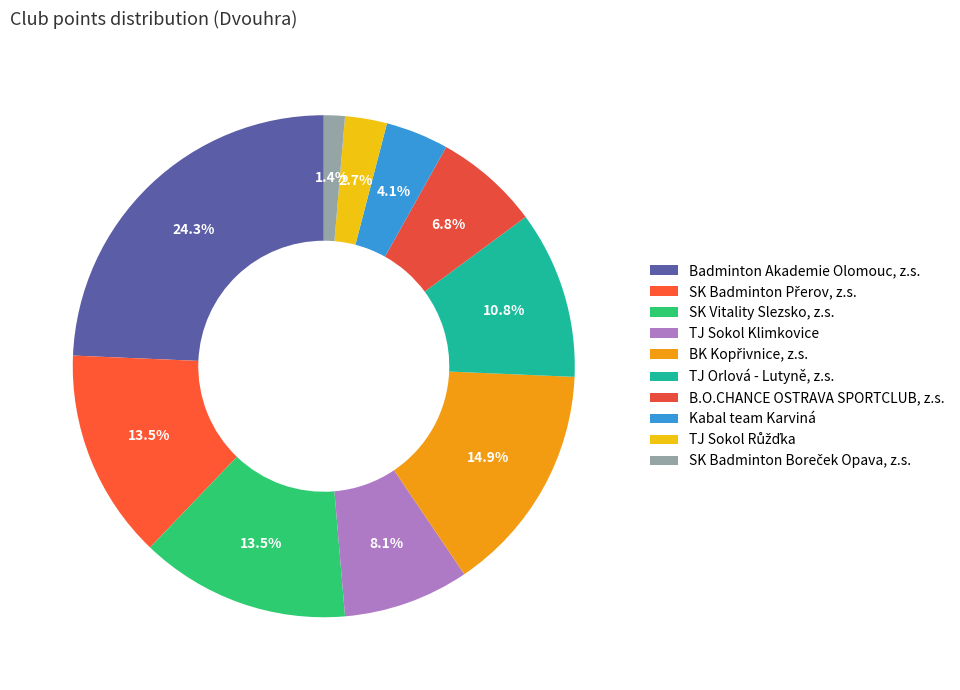

True or false: TJ Orlová - Lutyně, z.s. accounts for 11% of the total.

True